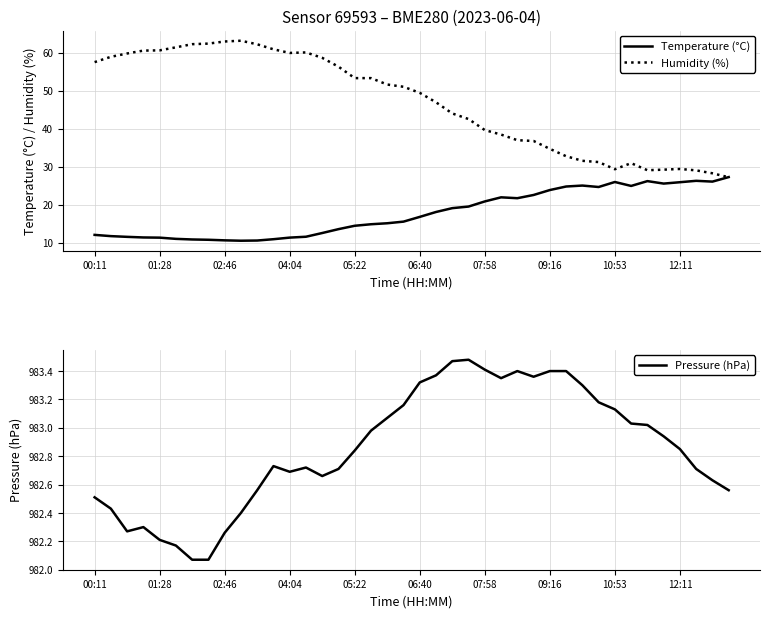

The value of Temperature (°C) at 04:04 is 11.3. True or false?

True